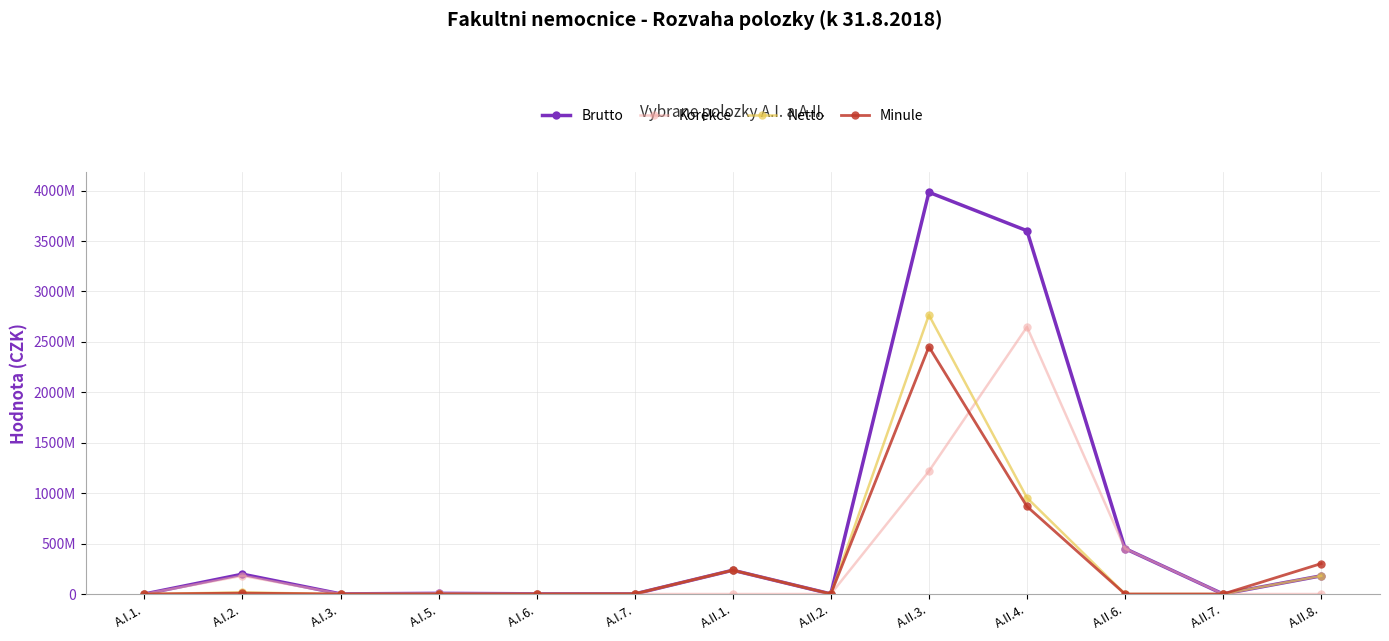

True or false: Minule and Netto cross at least once.

False